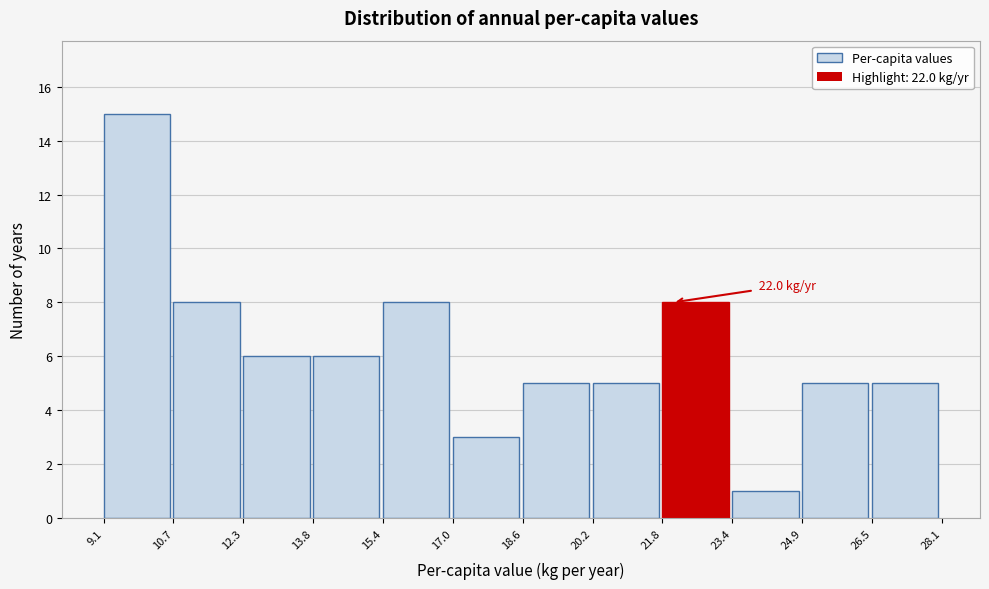

Over which range of the x-axis is the bar tallest?

9.1 to 10.7